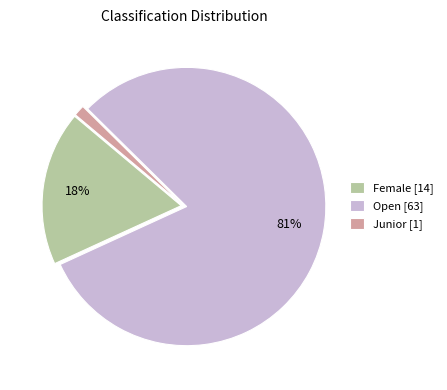

To the nearest percent, what is the average slice percentage?

33%